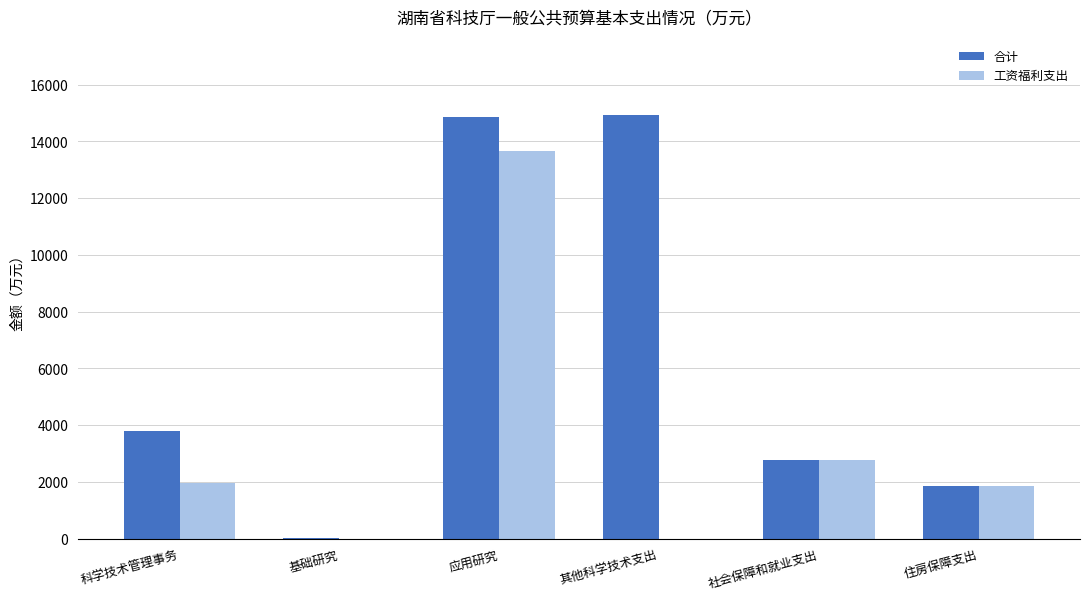

What are all the series names shown in the legend?

合计, 工资福利支出